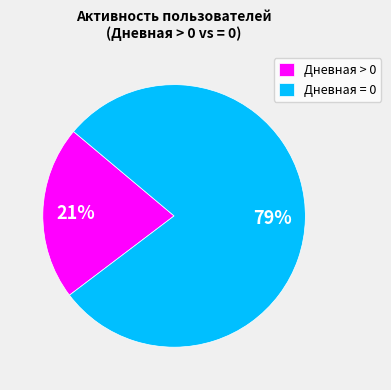

Is the sum of Дневная = 0 and Дневная > 0 greater than half?

Yes